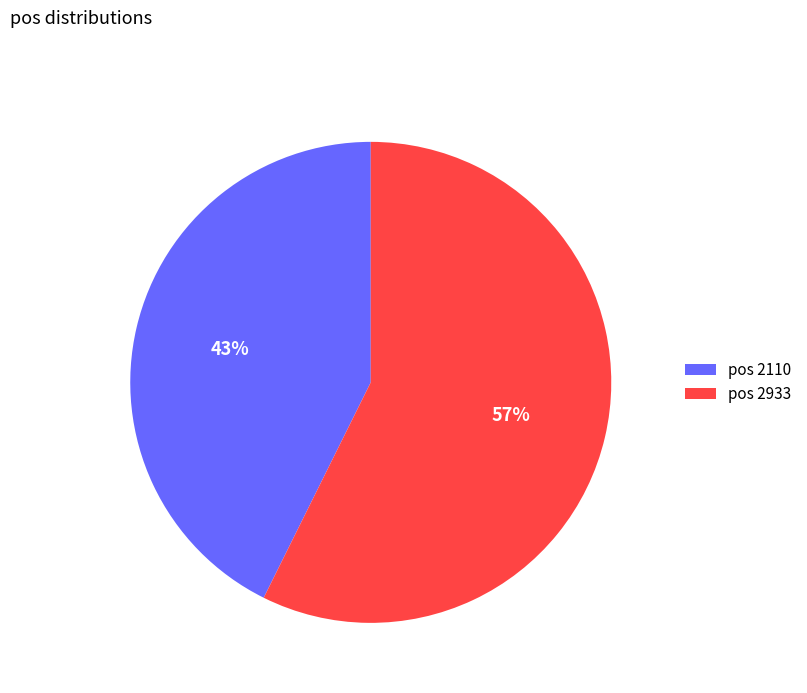

To the nearest percent, what is the average slice percentage?

50%